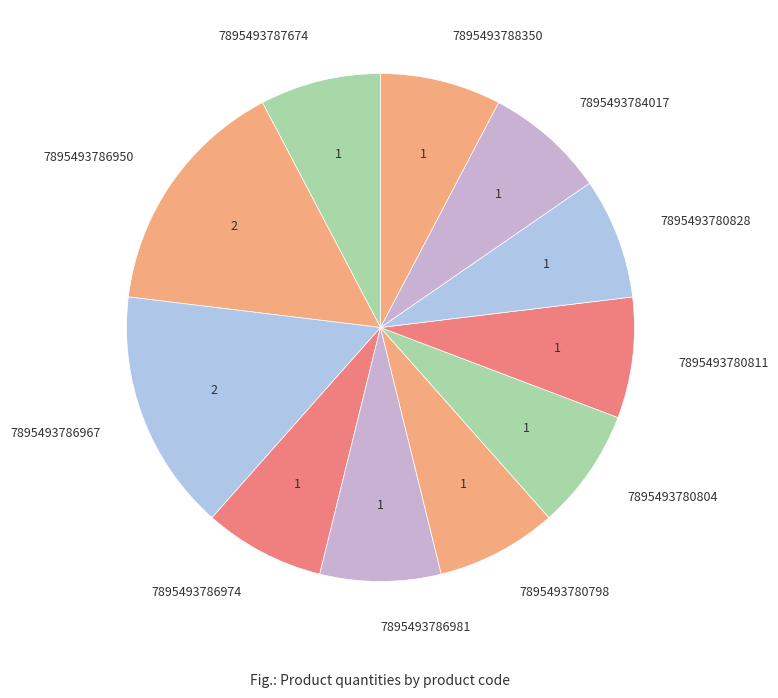

Is there any slice that represents more than half of the pie?

No